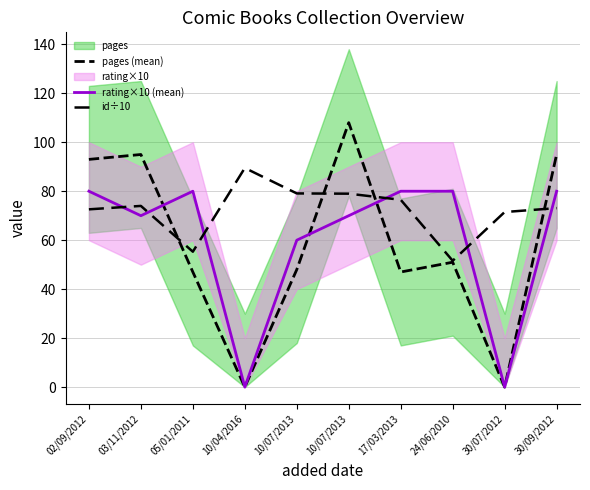

How many data points does each series have?

10